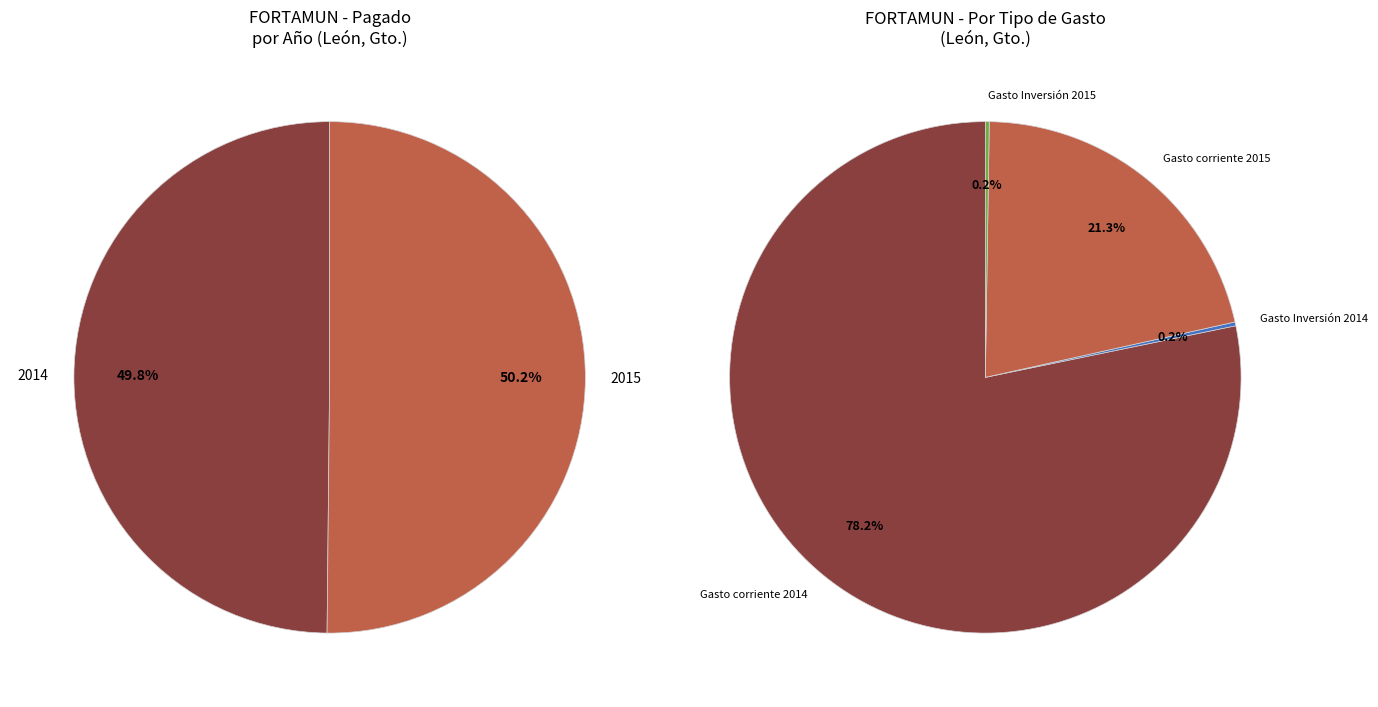

Is there a majority slice in this chart?

Yes